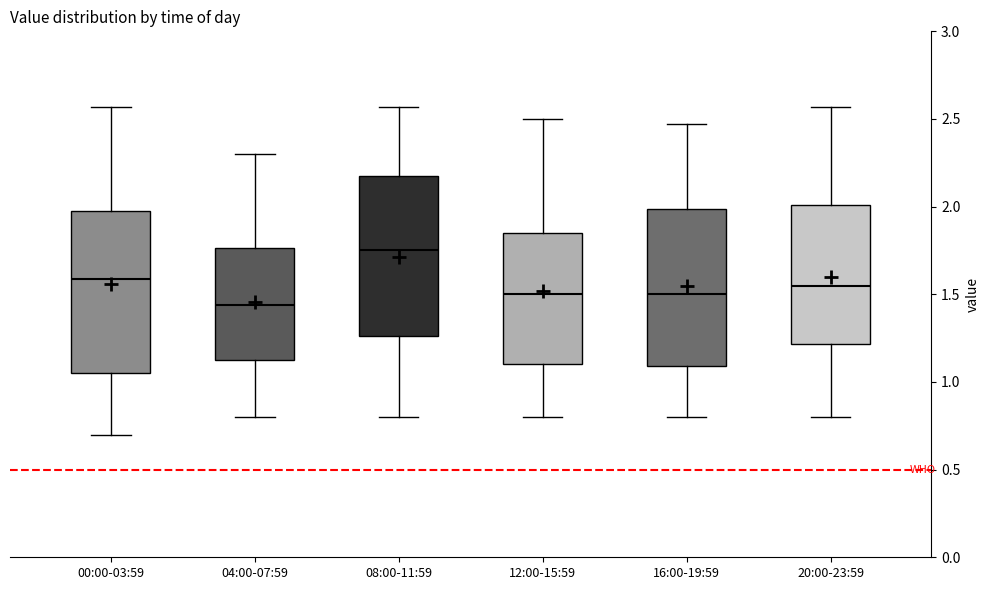

Where does the lower whisker of the box for 12:00-15:59 end on the y-axis? The values are not printed on the chart, so give them approximately, as read against the axis.

0.80